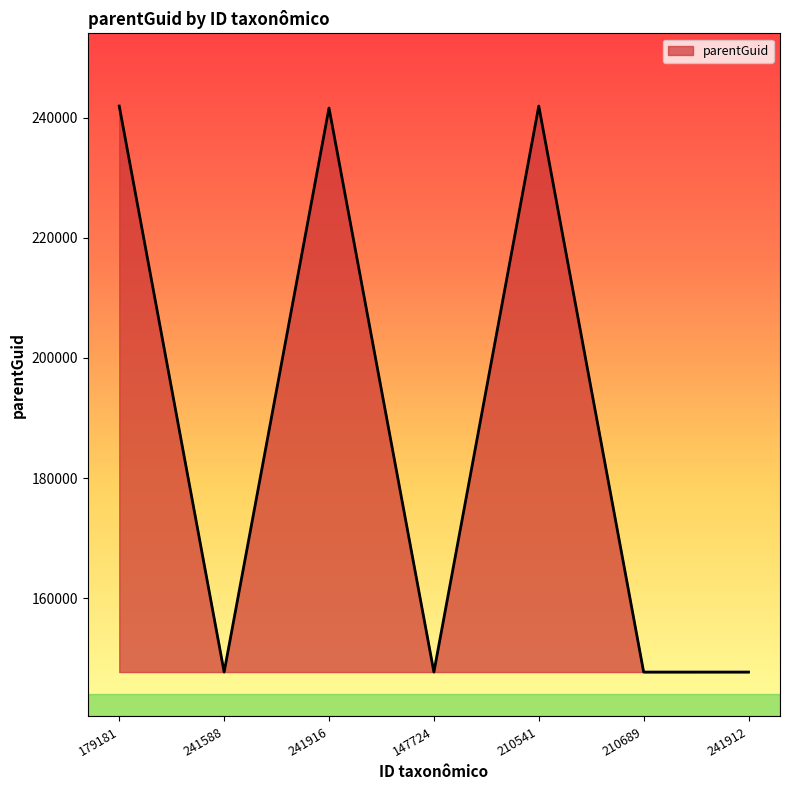

True or false: there are more than 2 points higher than both neighbors.

False